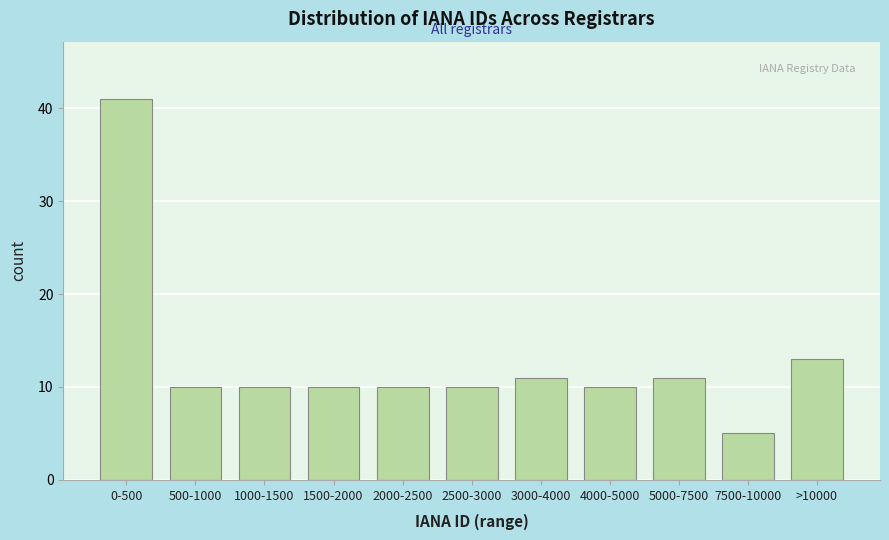

Reading left to right, extract all data points from this chart.

41	10	10	10	10	10	11	10	11	5	13